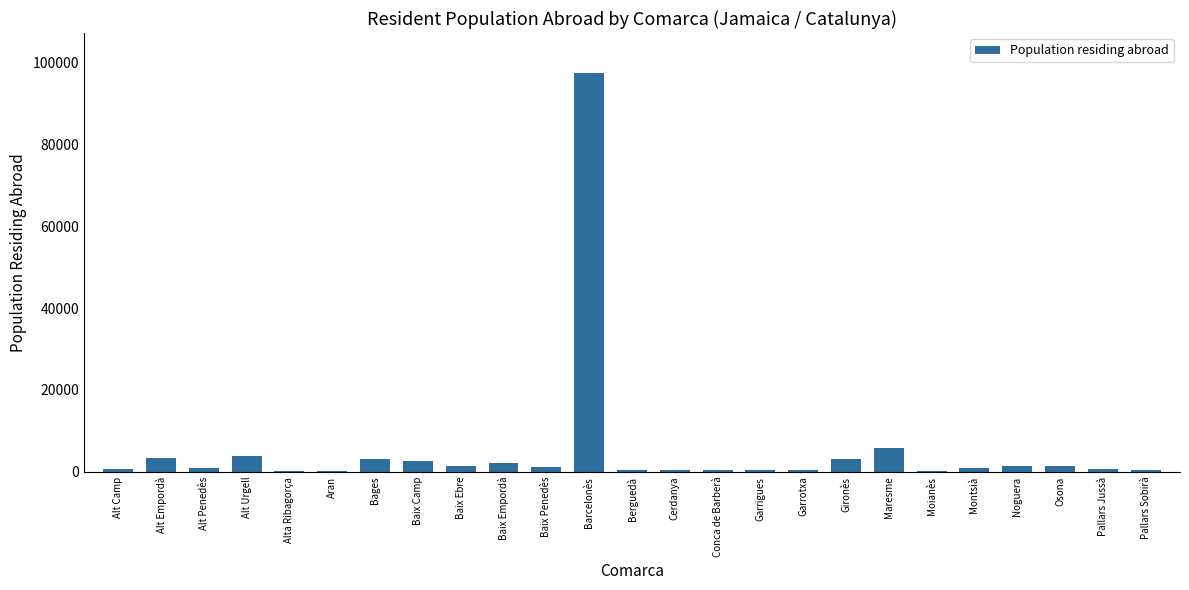

Are the bars grouped side by side (vs. stacked)?

No